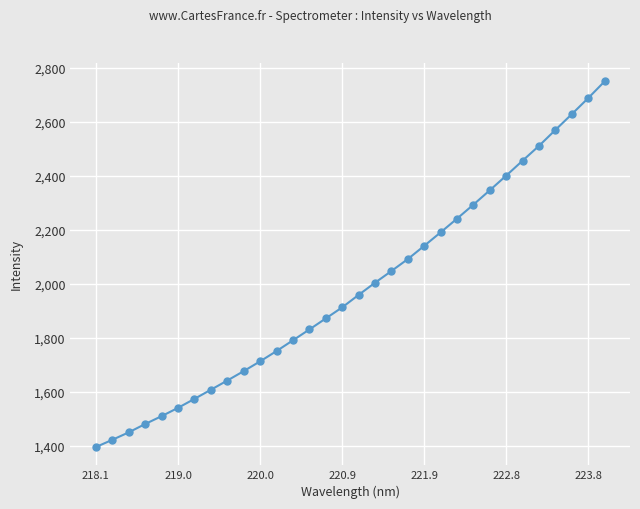

What is the difference between the maximum and second lowest values?

1326.8